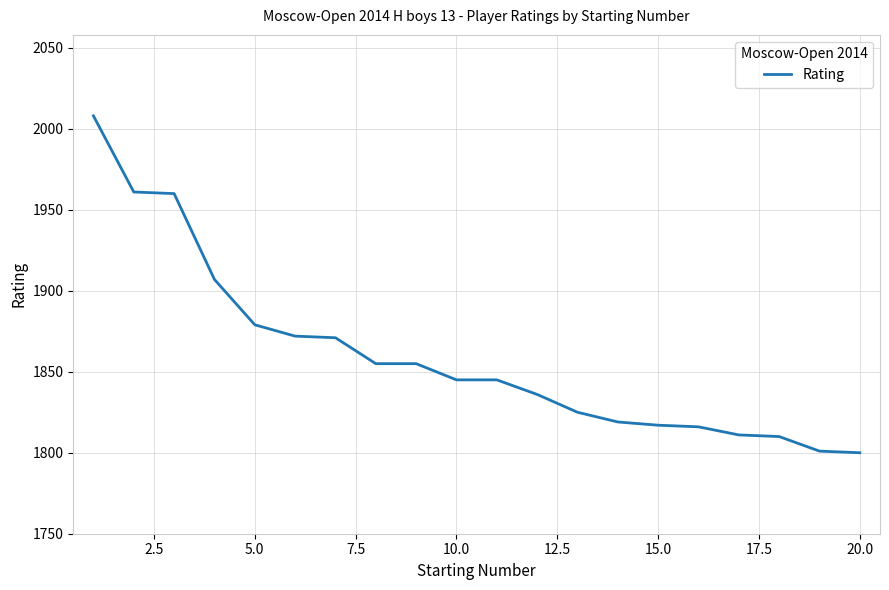

What is the greatest value displayed?

2008